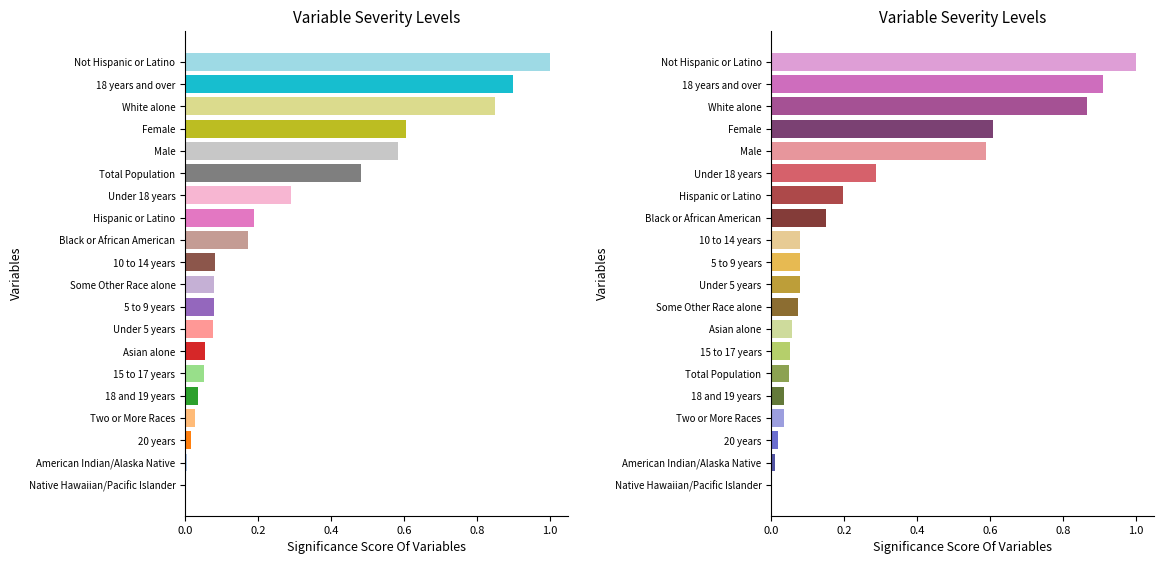

True or false: National has a value of 0.0 at 0.6.

False